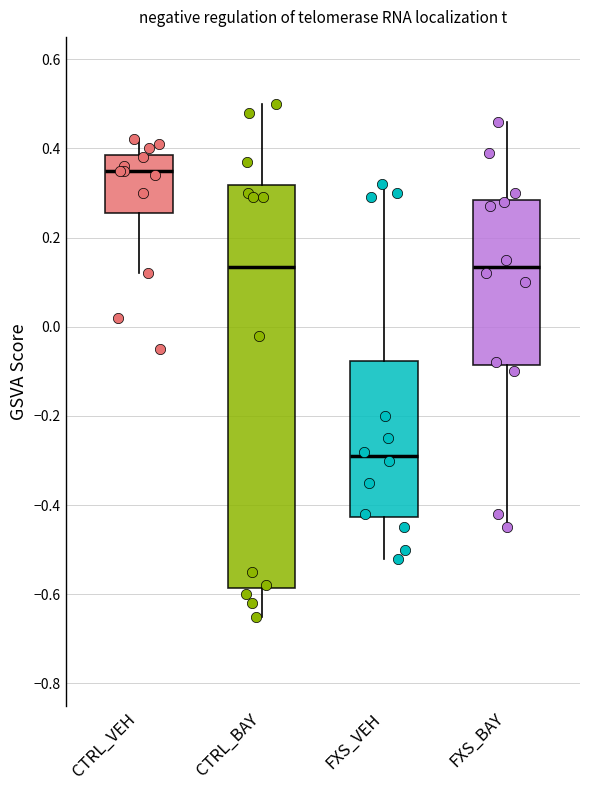

Reading left to right, transcribe this box plot: for each box, give where its median line is, the range the box spans, and where its two whiskers end, as read against the y-axis. The values are not printed on the chart, so give them approximately, as read against the axis.

CTRL_VEH: median 0.36, box 0.26 to 0.38, whiskers 0.12 to 0.42
CTRL_BAY: median 0.14, box -0.58 to 0.32, whiskers -0.64 to 0.50
FXS_VEH: median -0.28, box -0.42 to -0.08, whiskers -0.52 to 0.32
FXS_BAY: median 0.14, box -0.08 to 0.28, whiskers -0.44 to 0.46